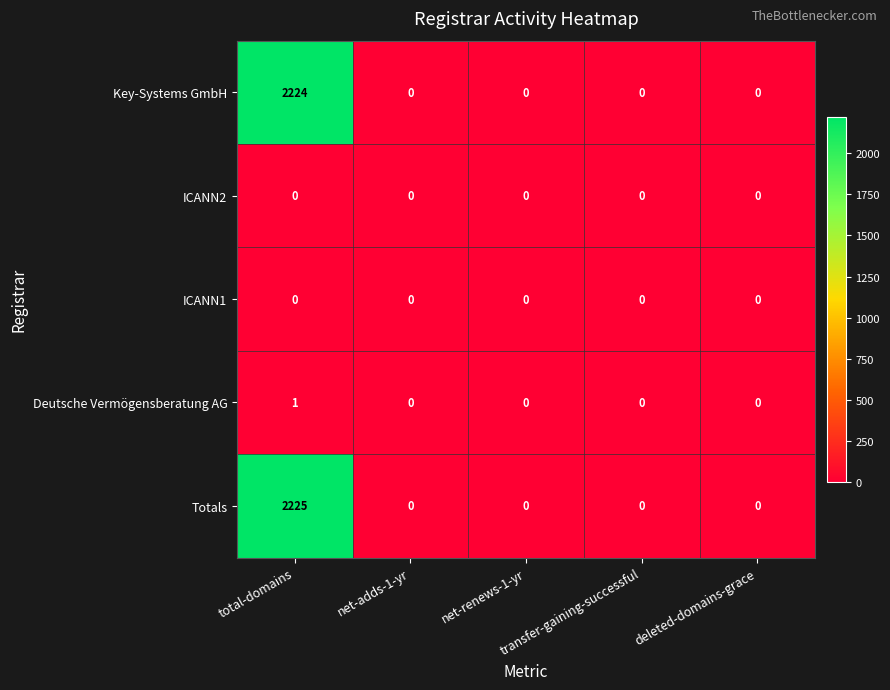

Which series has the largest range (max minus min)?

Totals